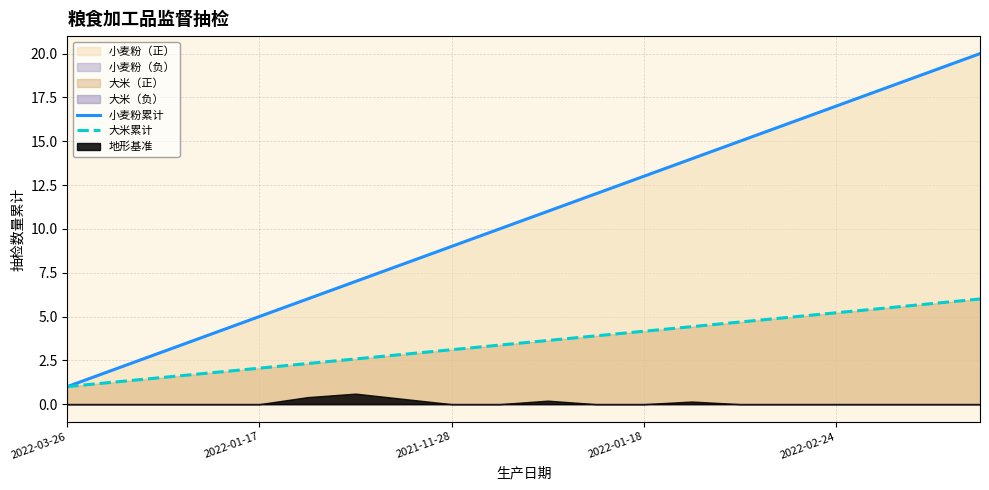

What is the maximum value for 大米累计?

6.0